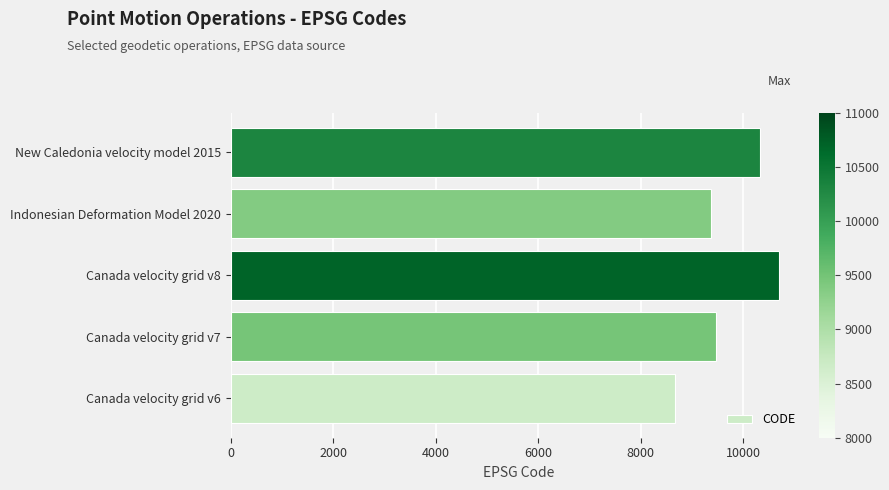

Reading bottom to top, transcribe all the data shown in this chart.

Canada velocity grid v6=8676	Canada velocity grid v7=9483	Canada velocity grid v8=10707	Indonesian Deformation Model 2020=9375	New Caledonia velocity model 2015=10323